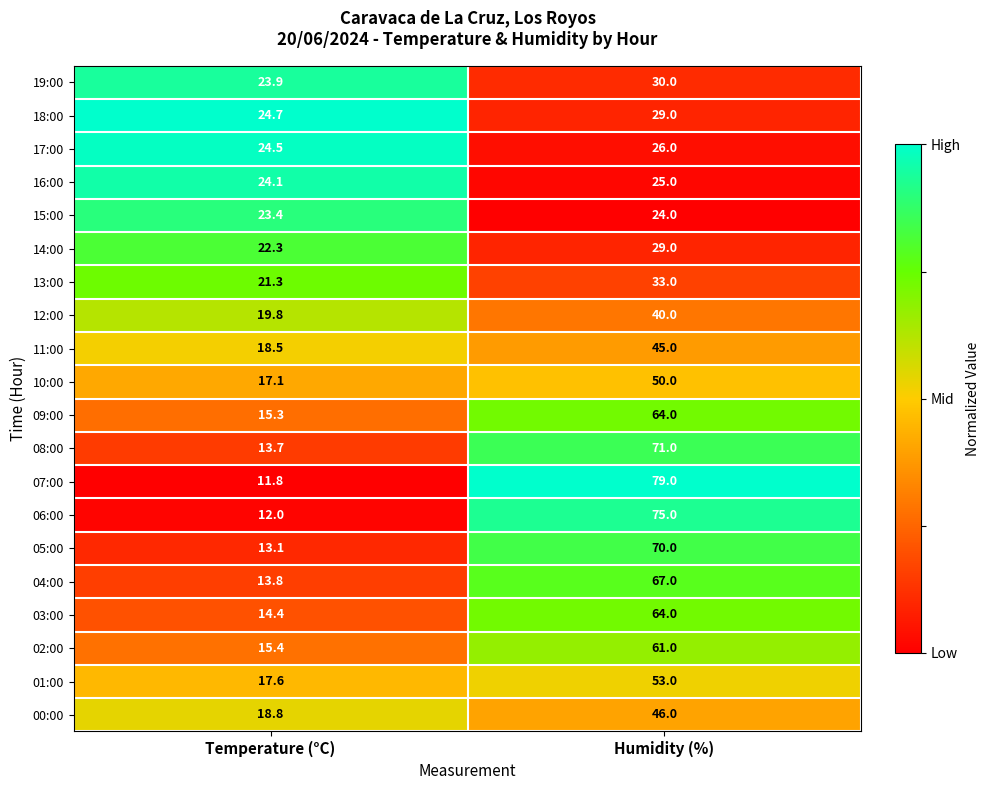

Is it true that 02:00 equals 15.4 at Temperature (°C)?

True